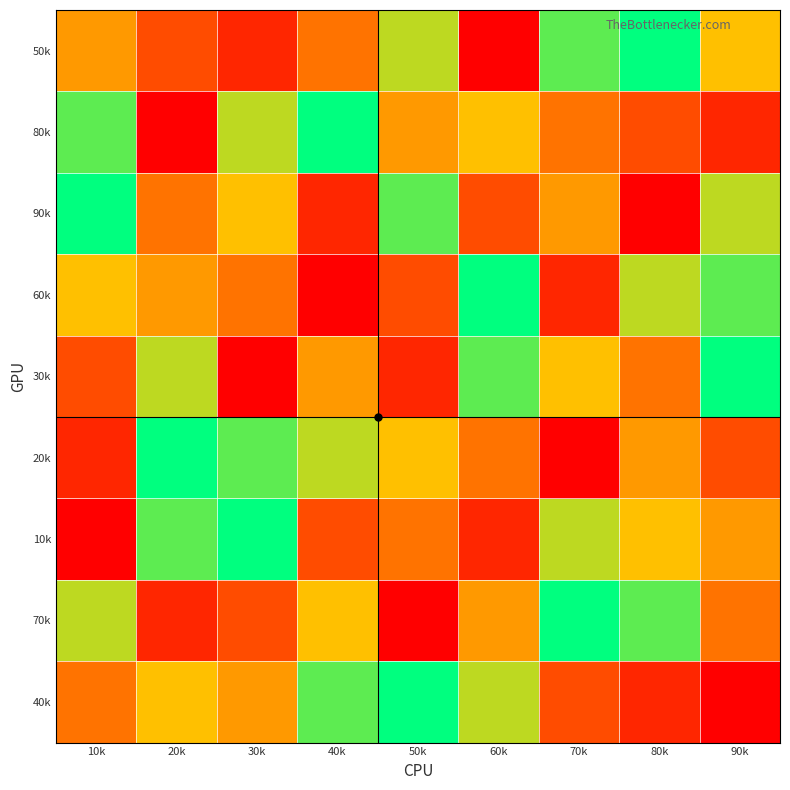

Reading right to left, list all the values displayed in this chart.

50k: 90k=6	80k=9	70k=8	60k=1	50k=7	40k=4	30k=2	20k=3	10k=5
80k: 90k=2	80k=3	70k=4	60k=6	50k=5	40k=9	30k=7	20k=1	10k=8
90k: 90k=7	80k=1	70k=5	60k=3	50k=8	40k=2	30k=6	20k=4	10k=9
60k: 90k=8	80k=7	70k=2	60k=9	50k=3	40k=1	30k=4	20k=5	10k=6
30k: 90k=9	80k=4	70k=6	60k=8	50k=2	40k=5	30k=1	20k=7	10k=3
20k: 90k=3	80k=5	70k=1	60k=4	50k=6	40k=7	30k=8	20k=9	10k=2
10k: 90k=5	80k=6	70k=7	60k=2	50k=4	40k=3	30k=9	20k=8	10k=1
70k: 90k=4	80k=8	70k=9	60k=5	50k=1	40k=6	30k=3	20k=2	10k=7
40k: 90k=1	80k=2	70k=3	60k=7	50k=9	40k=8	30k=5	20k=6	10k=4